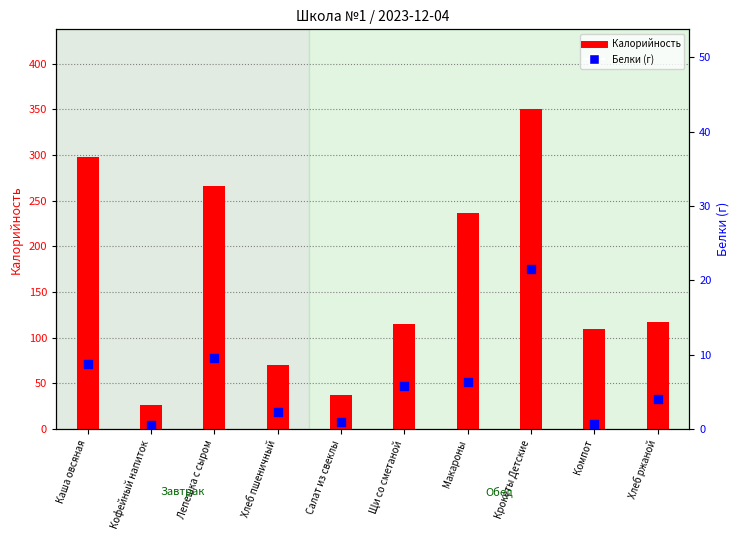

Which series contains the highest Y value?

Калорийность